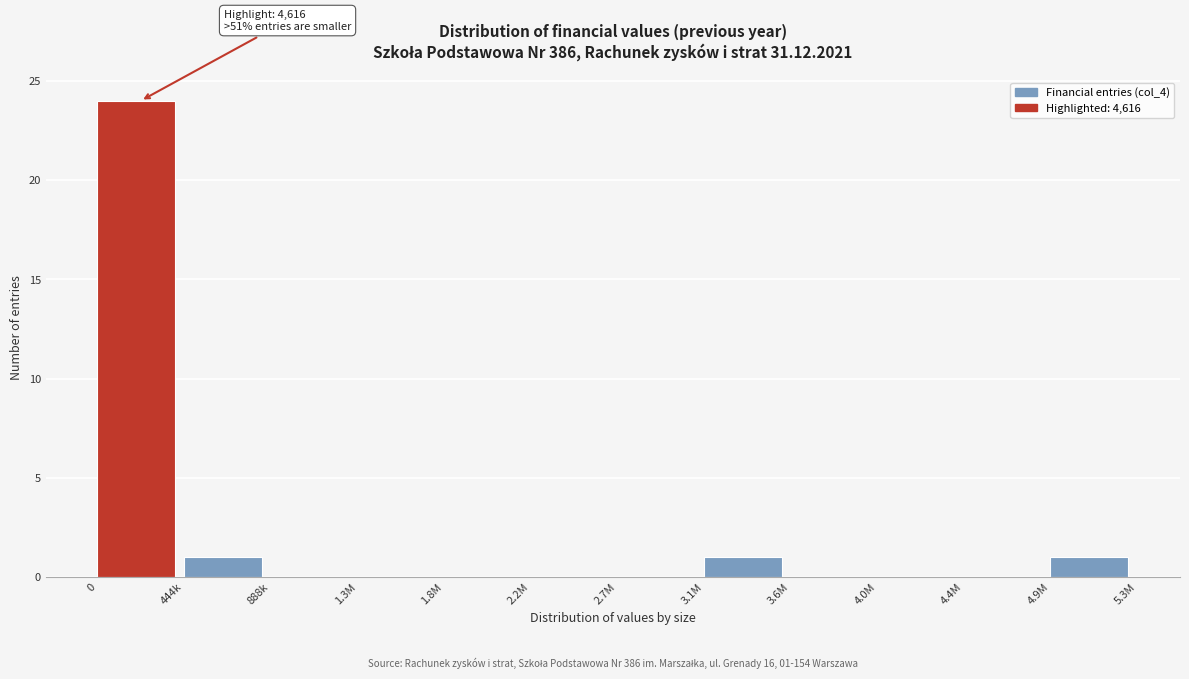

Reading left to right, transcribe all the data shown in this chart.

0=24	444k=1	888k=0	1.3M=0	1.8M=0	2.2M=0	2.7M=0	3.1M=1	3.6M=0	4.0M=0	4.4M=0	4.9M=1